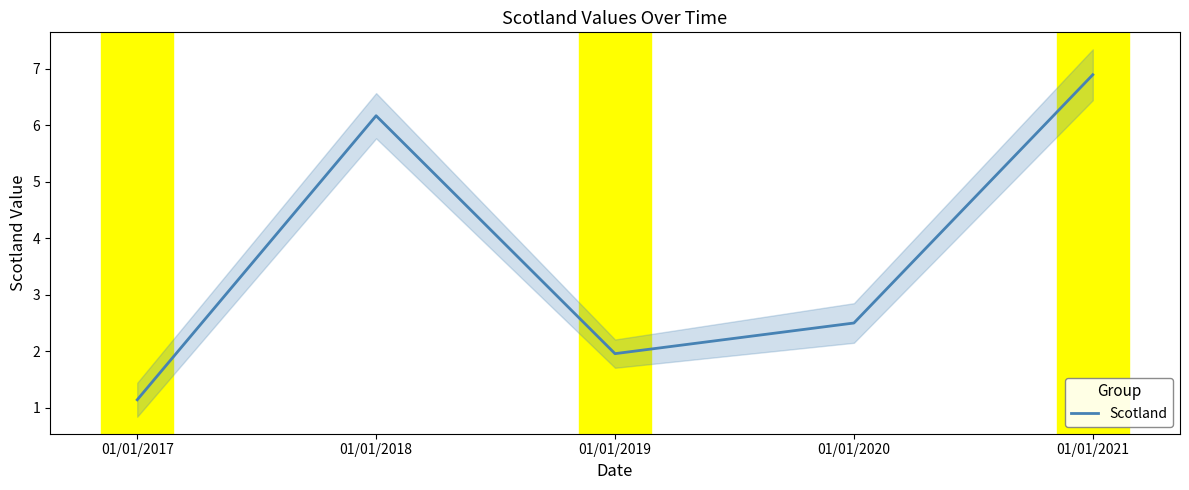

Reading left to right, what are all the values shown in this chart?

1.1	6.2	2.0	2.5	6.9